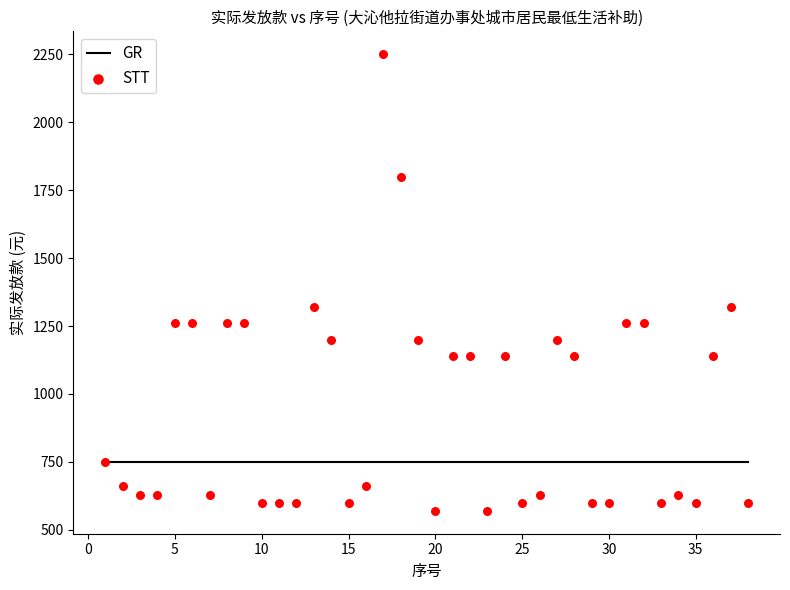

What is the range of X values (max minus min)?

37